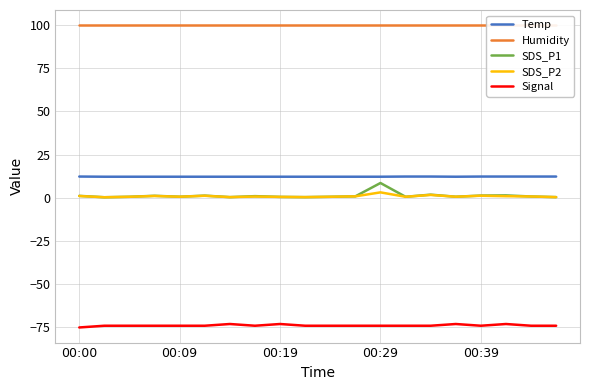

True or false: Signal and Humidity cross at least once.

False